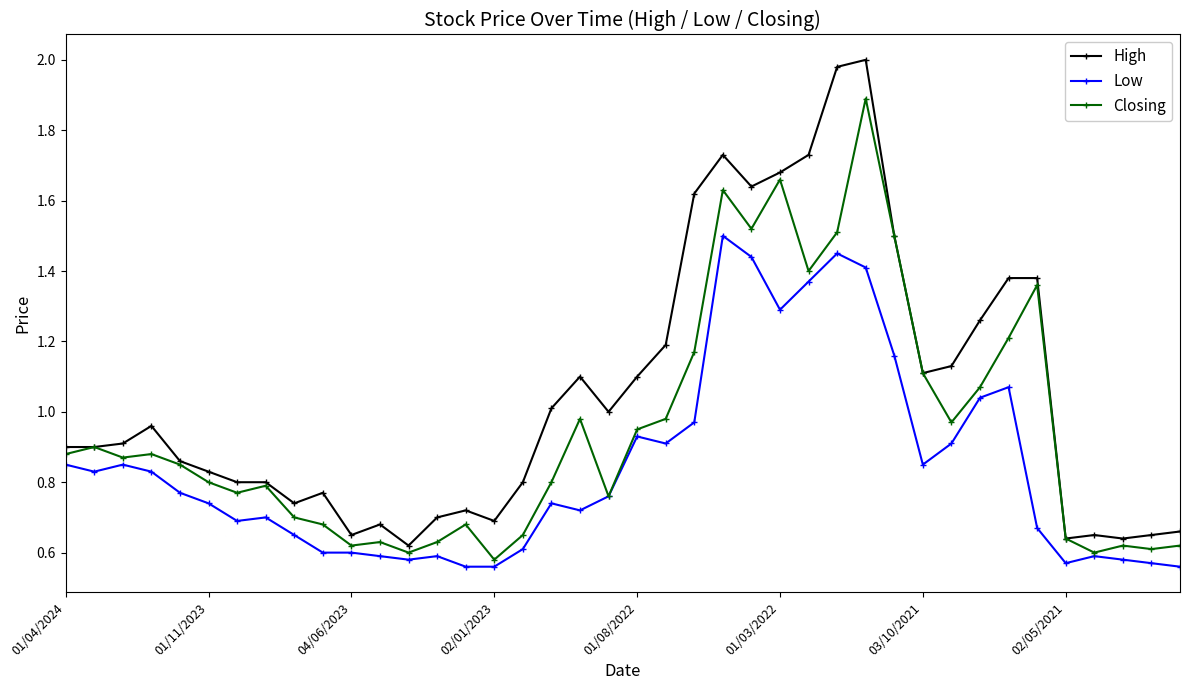

What is the sum of all High values?

42.1